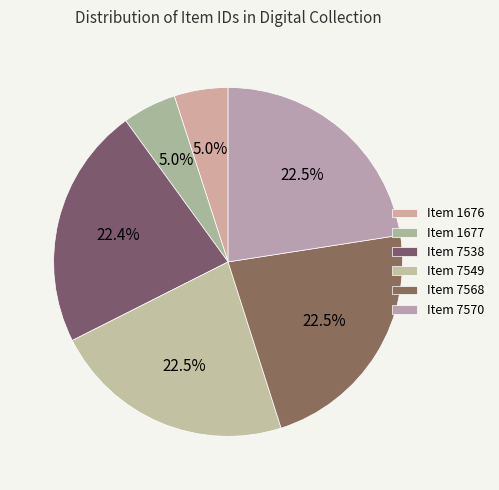

To the nearest percent, what percentage of the pie is Item 7568?

23%